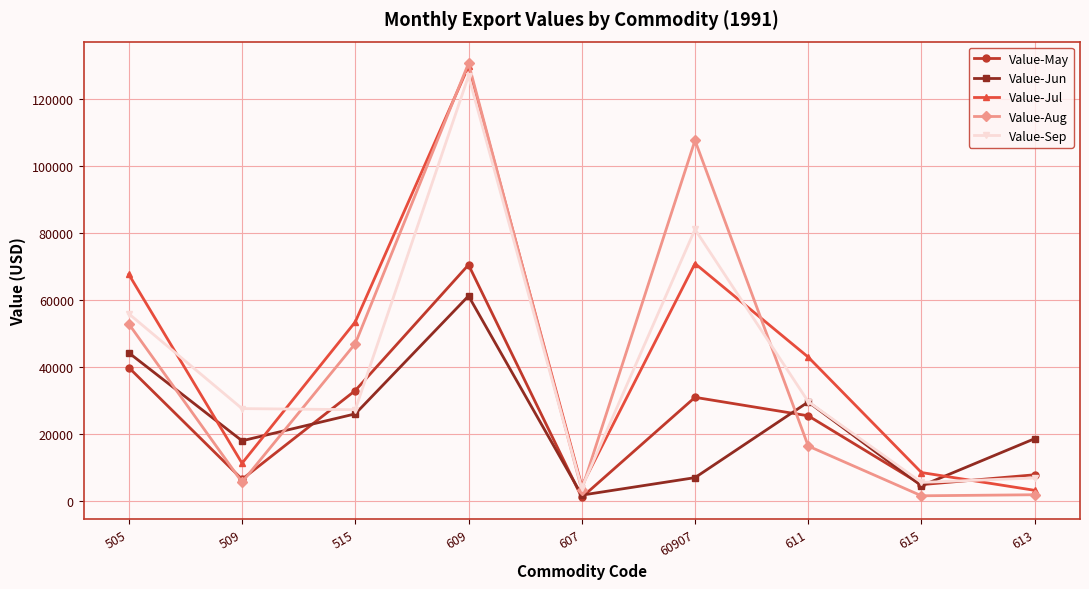

Is the value of Value-Jul at 60907 greater than the value of Value-Aug at 515?

Yes